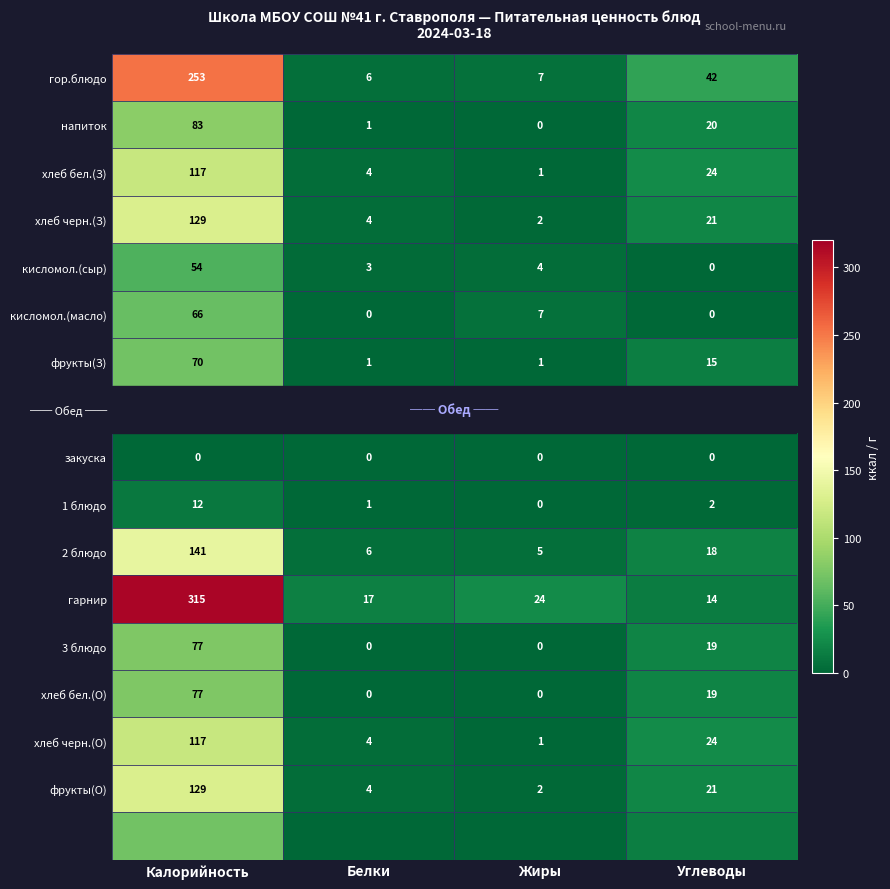

What is the maximum value for фрукты(З)?

70